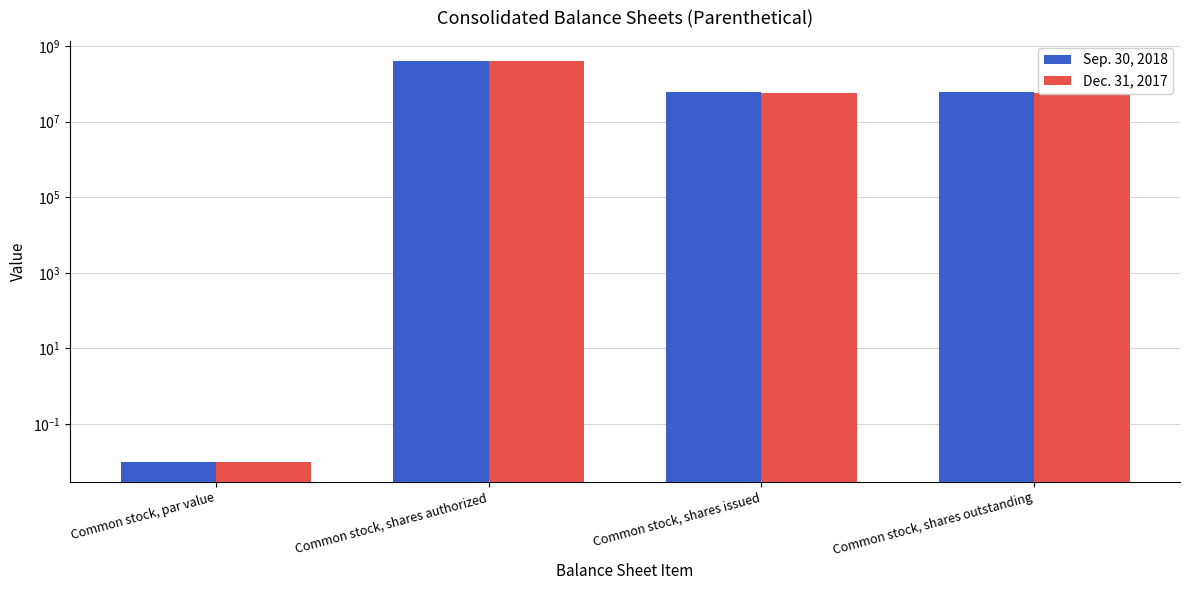

Reading left to right, what are all the values shown in this chart?

Sep. 30, 2018: 0.0	400000000.0	59136072.0	59136072.0
Dec. 31, 2017: 0.0	400000000.0	55368737.0	55368737.0